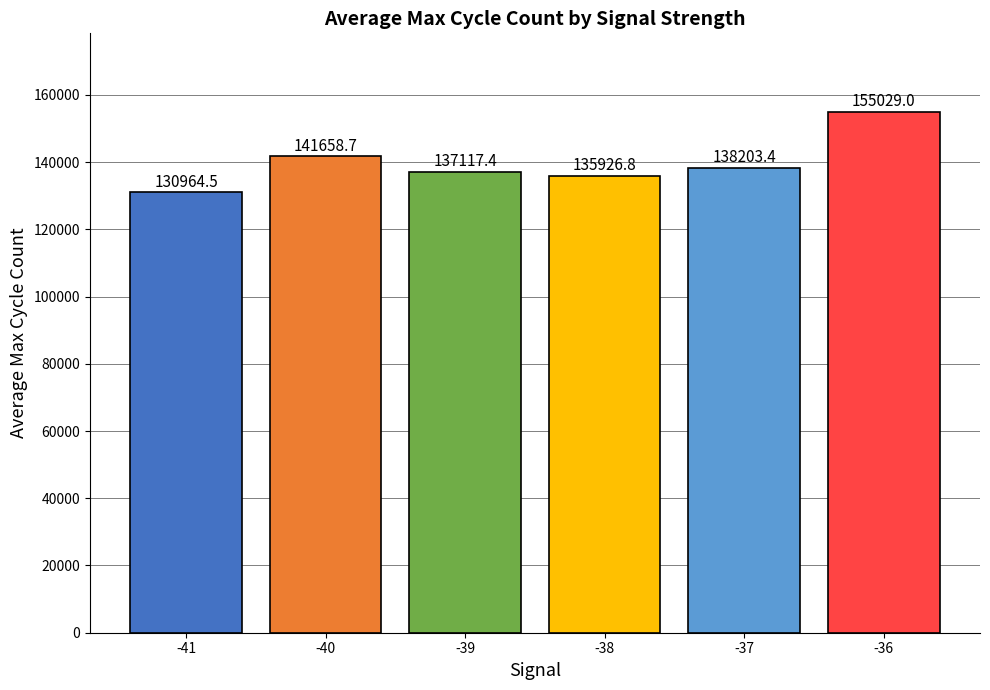

What is the change in value from -37 to -36?

+16825.6